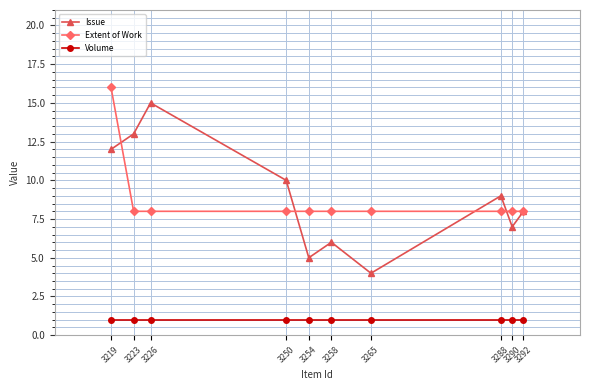

List the series in order of their peak value, highest first.

Extent of Work, Issue, Volume